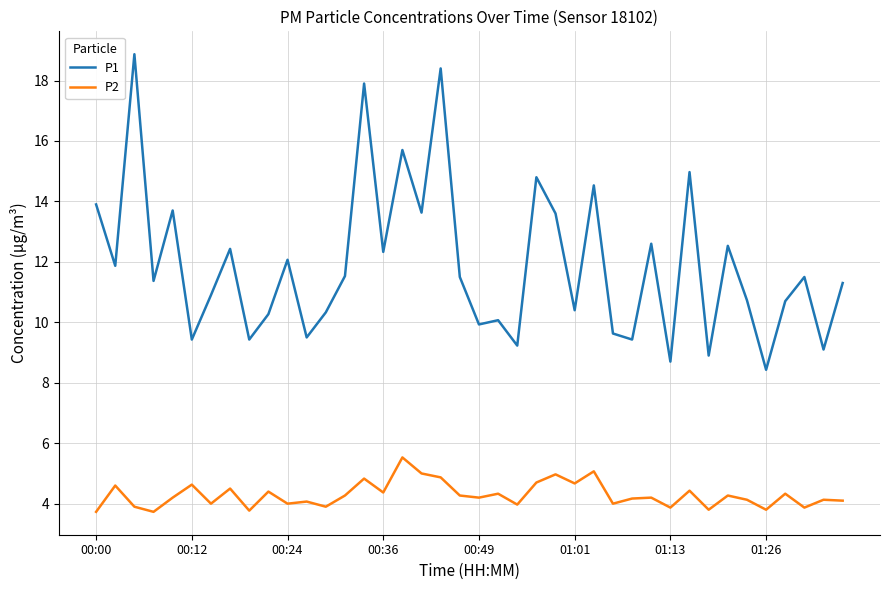

What is the greatest value displayed?

18.9